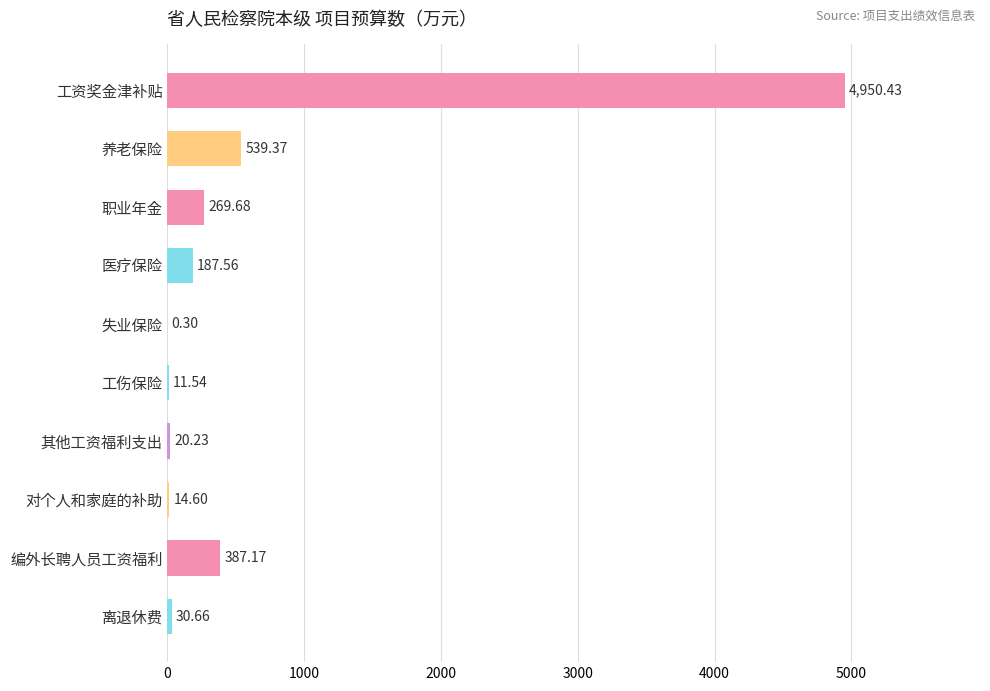

At which category does the chart reach its peak across all series?

工资奖金津补贴